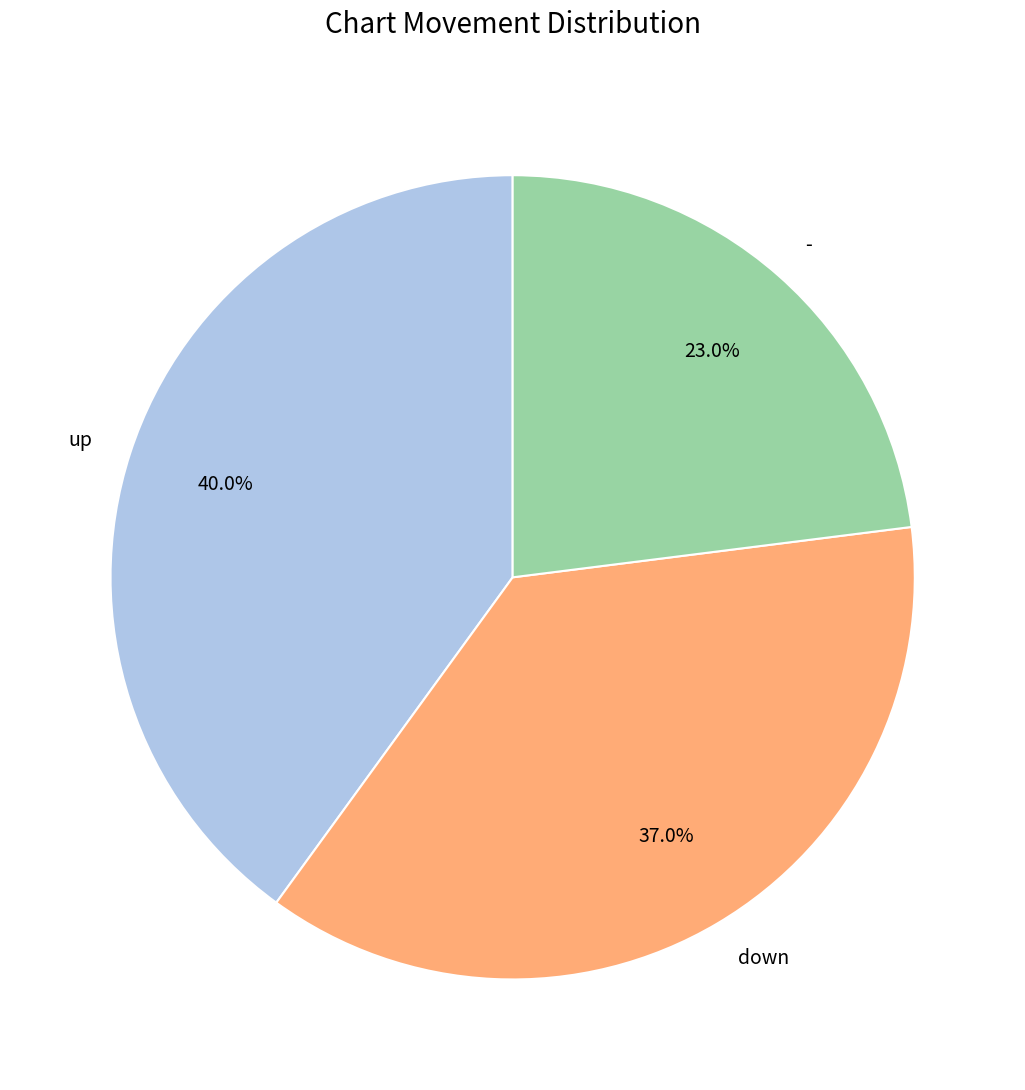

To the nearest percent, what is the average slice percentage?

33%